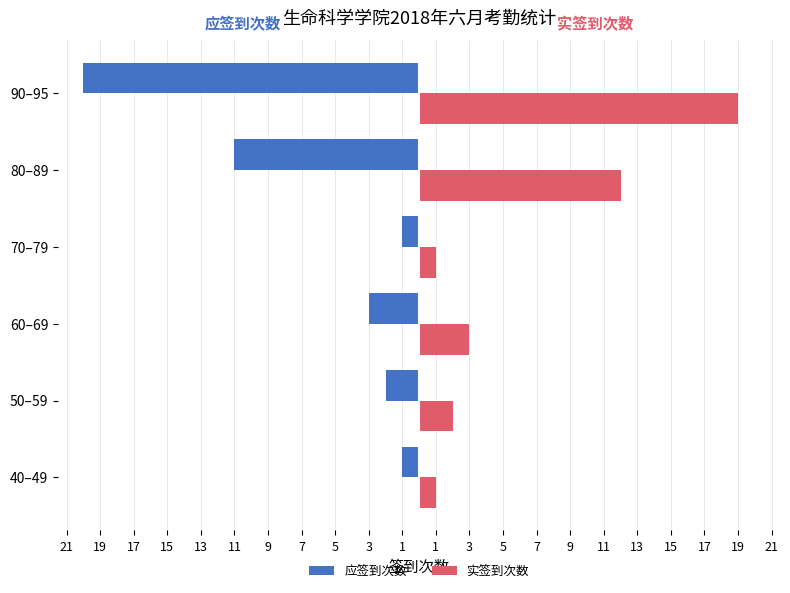

What are all the series names shown in the legend?

应签到次数, 实签到次数